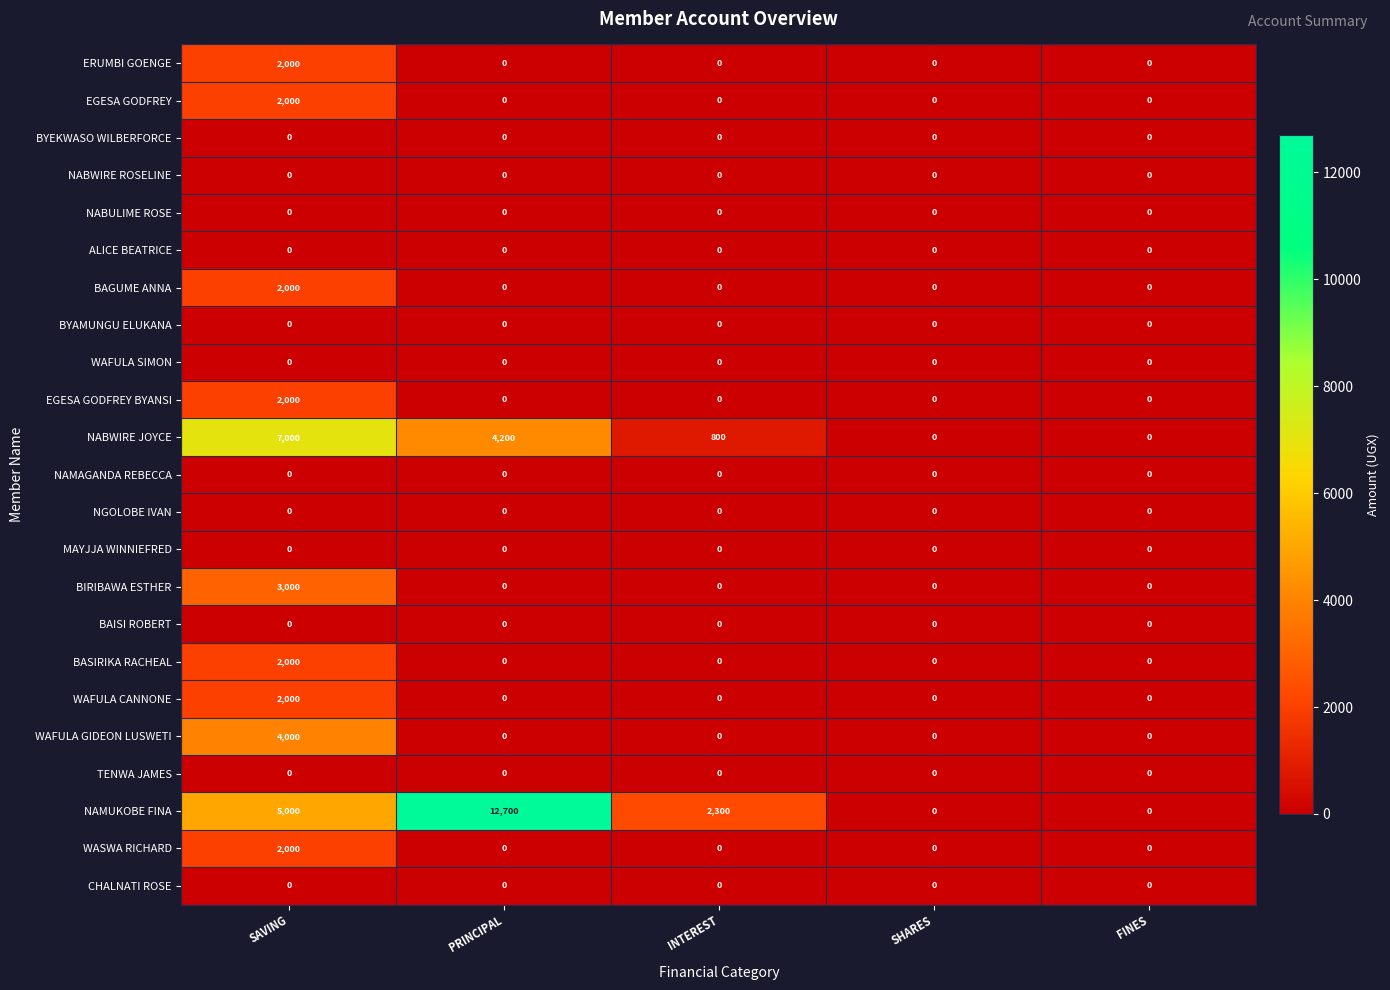

The BYEKWASO WILBERFORCE series shows 0 at PRINCIPAL. True or false?

True